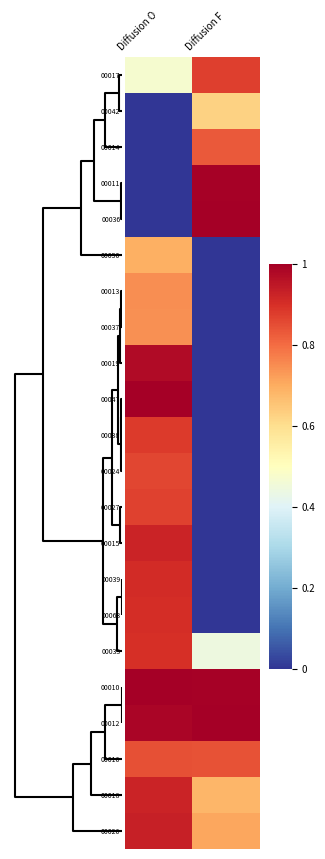

Reading right to left, transcribe all the data shown in this chart.

00017: Diffusion F=0.9	Diffusion O=0.5
00042: Diffusion F=0.6	Diffusion O=0.0
00014: Diffusion F=0.8	Diffusion O=0.0
00011: Diffusion F=1.0	Diffusion O=0.0
00036: Diffusion F=1.0	Diffusion O=0.0
00050: Diffusion F=0.0	Diffusion O=0.7
00013: Diffusion F=0.0	Diffusion O=0.7
00037: Diffusion F=0.0	Diffusion O=0.7
00019: Diffusion F=0.0	Diffusion O=1.0
00047: Diffusion F=0.0	Diffusion O=1.0
00038: Diffusion F=0.0	Diffusion O=0.9
00024: Diffusion F=0.0	Diffusion O=0.9
00027: Diffusion F=0.0	Diffusion O=0.9
00015: Diffusion F=0.0	Diffusion O=0.9
00039: Diffusion F=0.0	Diffusion O=0.9
00063: Diffusion F=0.0	Diffusion O=0.9
00033: Diffusion F=0.4	Diffusion O=0.9
00010: Diffusion F=1.0	Diffusion O=1.0
00012: Diffusion F=1.0	Diffusion O=1.0
00016: Diffusion F=0.8	Diffusion O=0.8
00018: Diffusion F=0.7	Diffusion O=0.9
00026: Diffusion F=0.7	Diffusion O=0.9